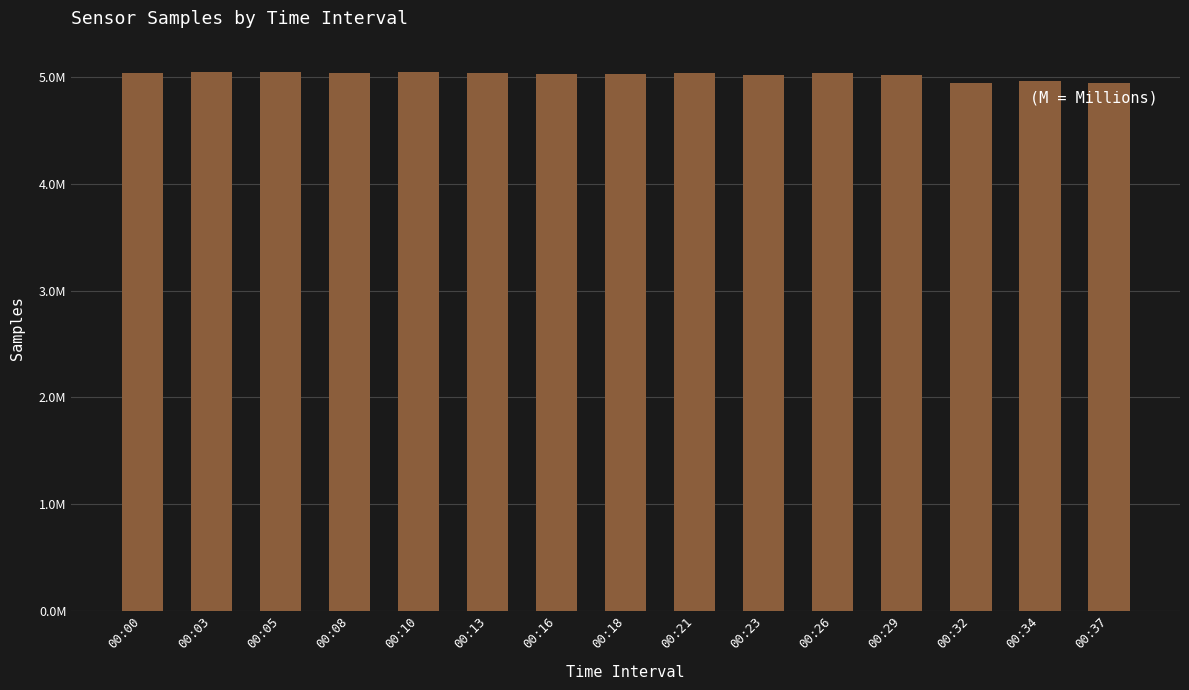

Rank the categories by value from highest to lowest.

00:05, 00:03, 00:10, 00:21, 00:00, 00:13, 00:26, 00:08, 00:18, 00:16, 00:23, 00:29, 00:34, 00:32, 00:37